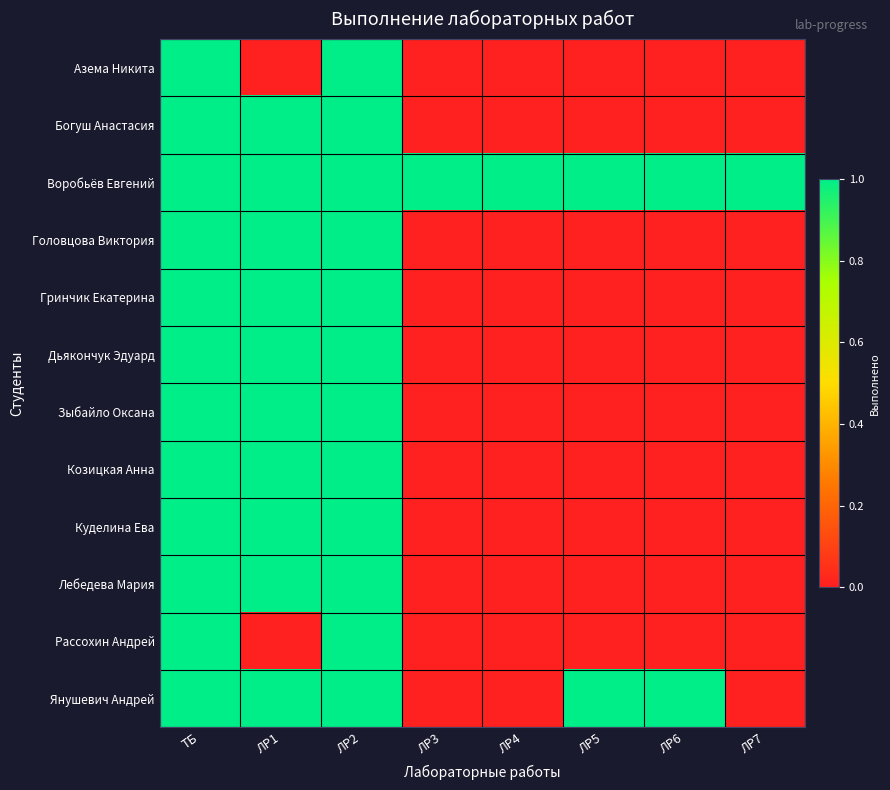

What is the difference between the highest and lowest values at ЛР1?

1